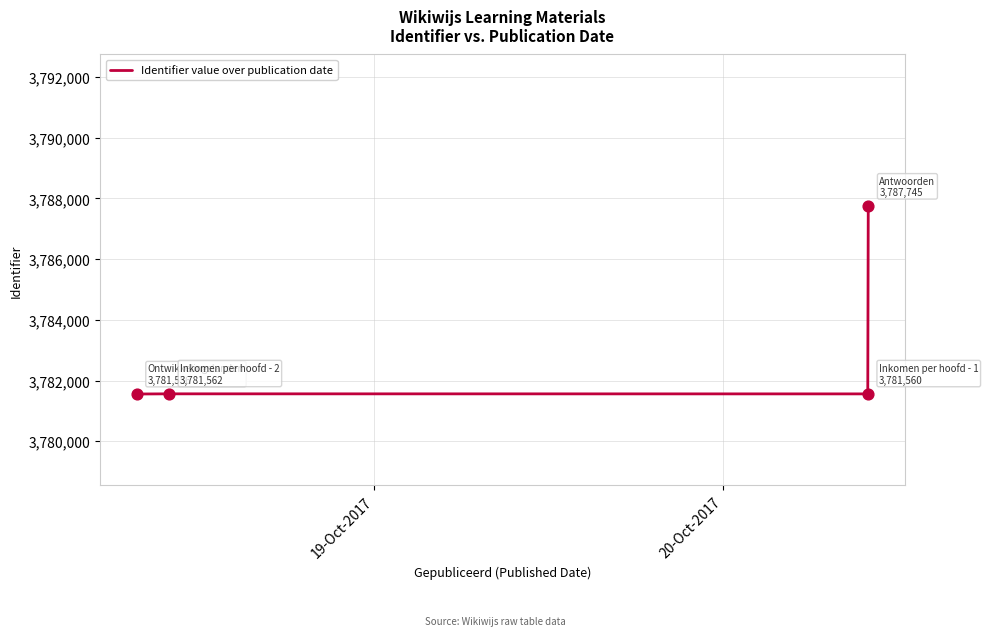

True or false: the data has more than 2 interior local peaks.

False